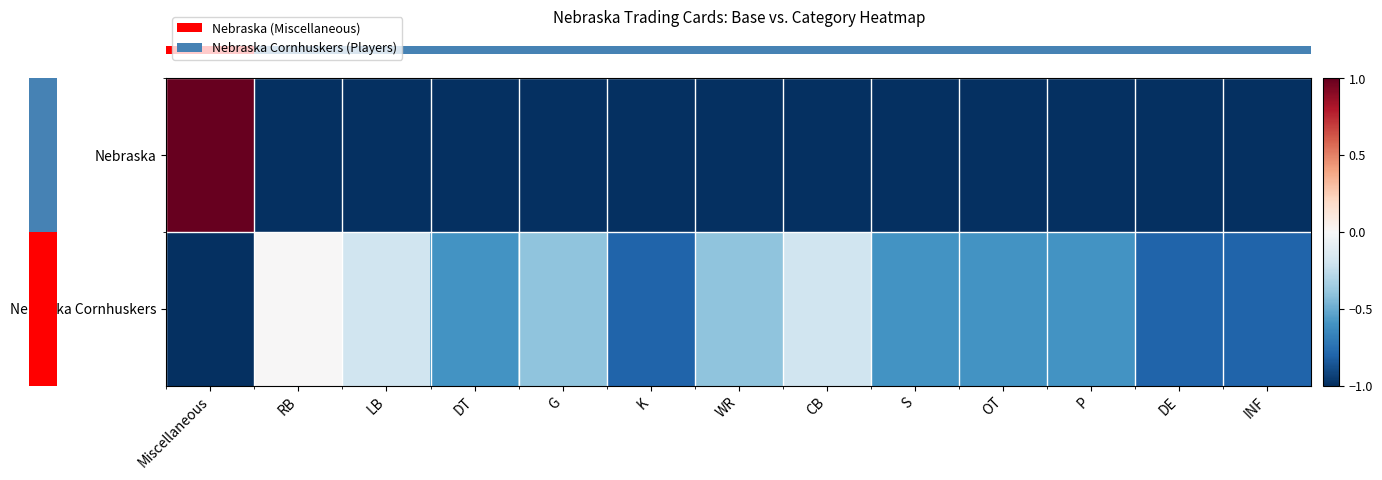

At which category does the chart reach its minimum across all series?

RB